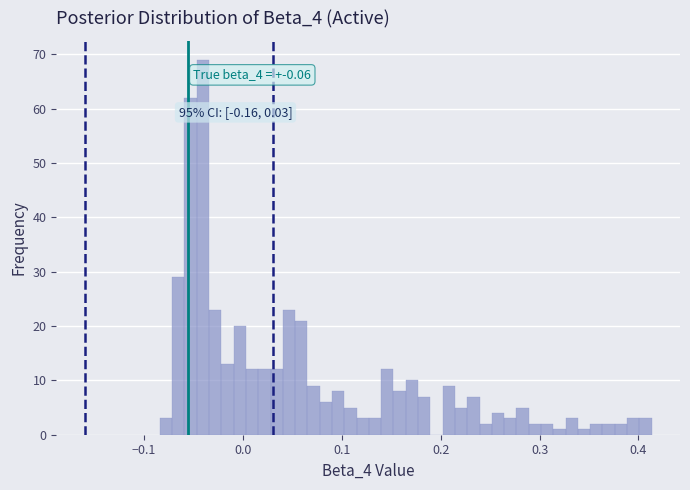

Read against the x-axis, roughly where is the centre of the tallest bar?

-0.04